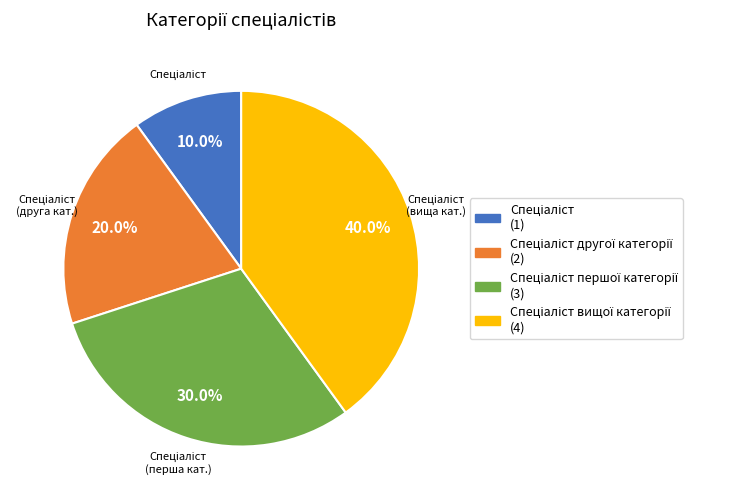

To the nearest percent, what is the average slice percentage?

25%